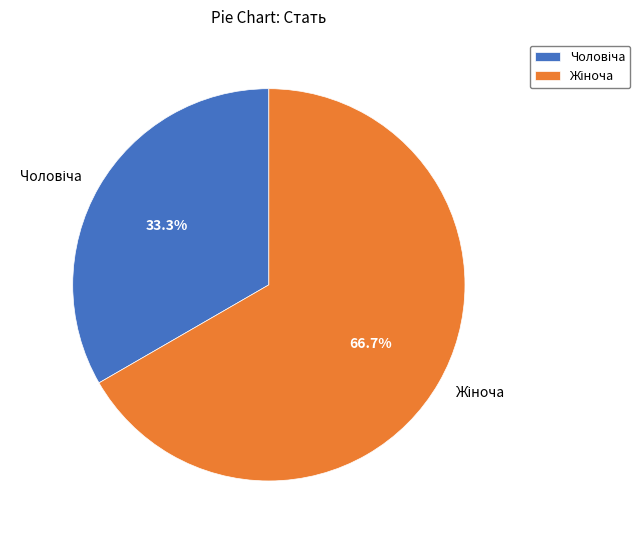

Does any single category account for the majority?

Yes